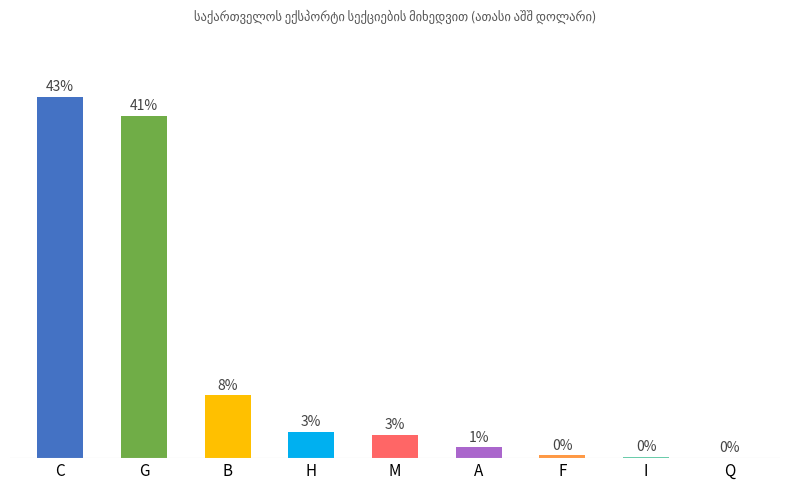

What is the greatest value displayed?

43.4